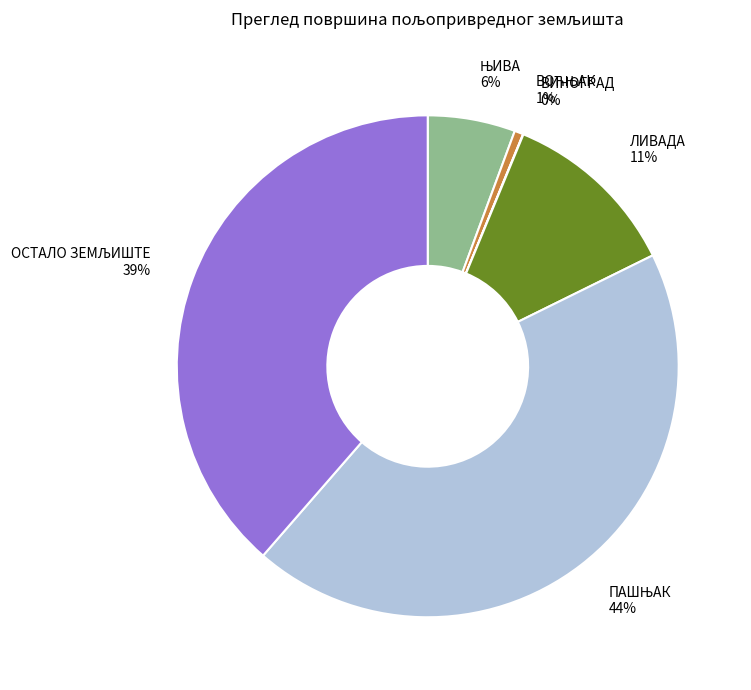

True or false: ЛИВАДА accounts for 5% of the total.

False